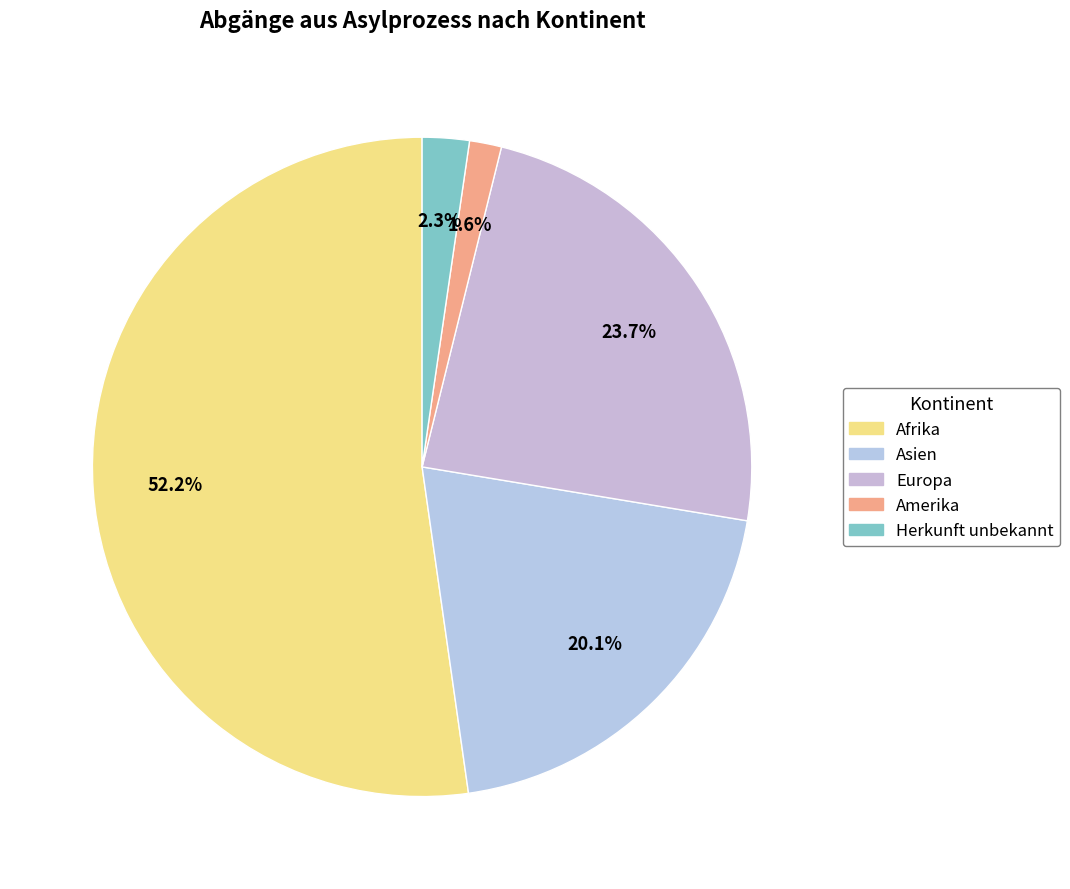

How many slices are in this pie chart?

5